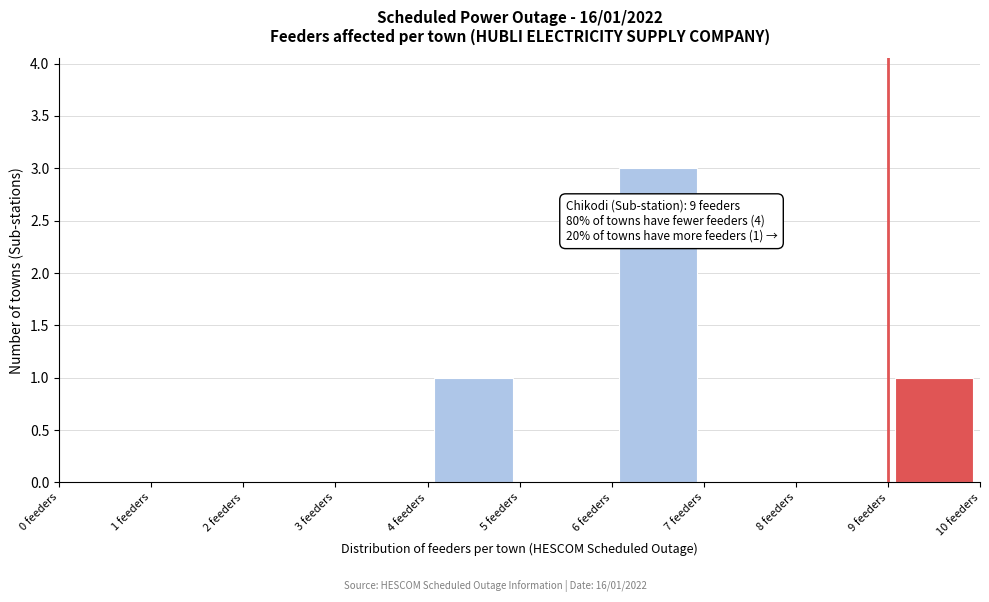

Over which range of the x-axis is the bar tallest?

6 to 7